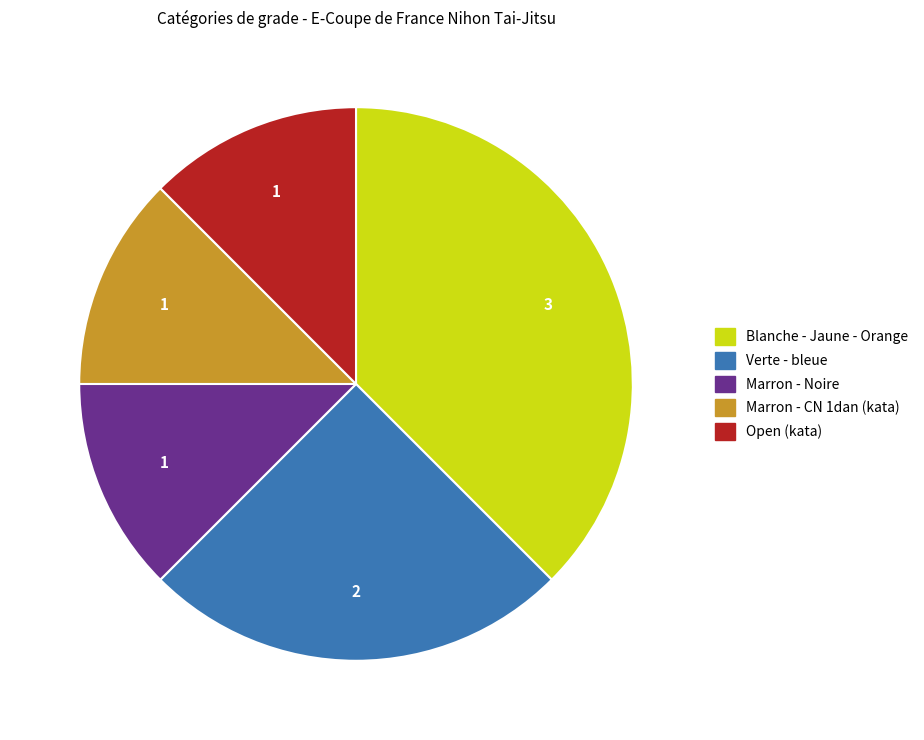

Do Verte - bleue and Marron - Noire together represent more than half of the pie?

No